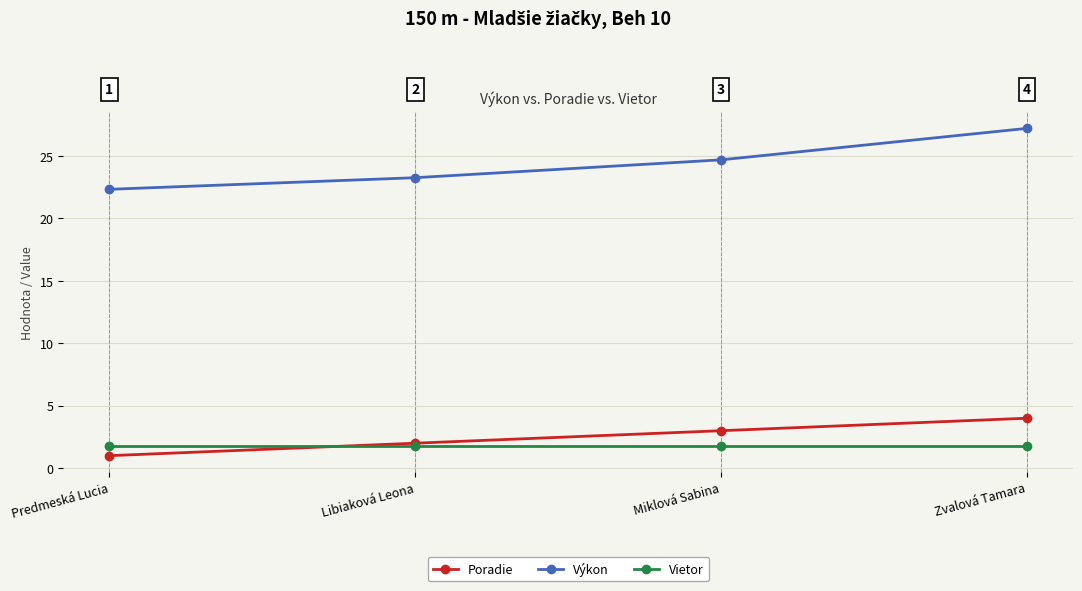

What is the difference between the highest and lowest values at Libiaková Leona?

21.5